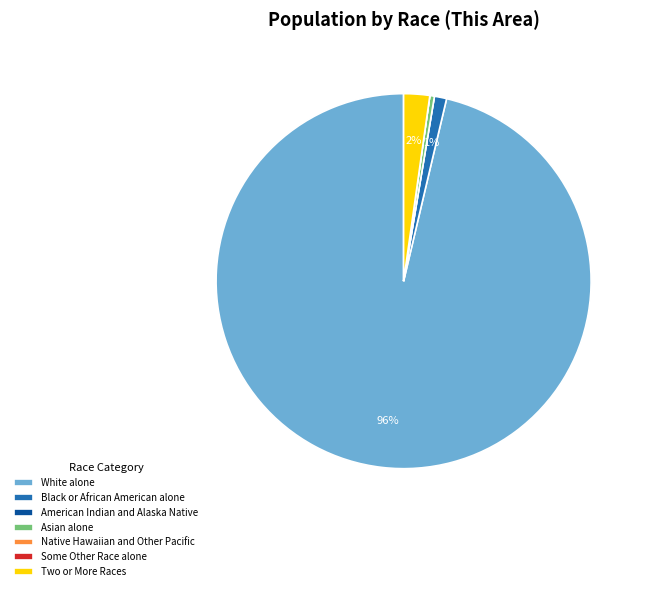

The White alone slice represents 96% of the pie. True or false?

True